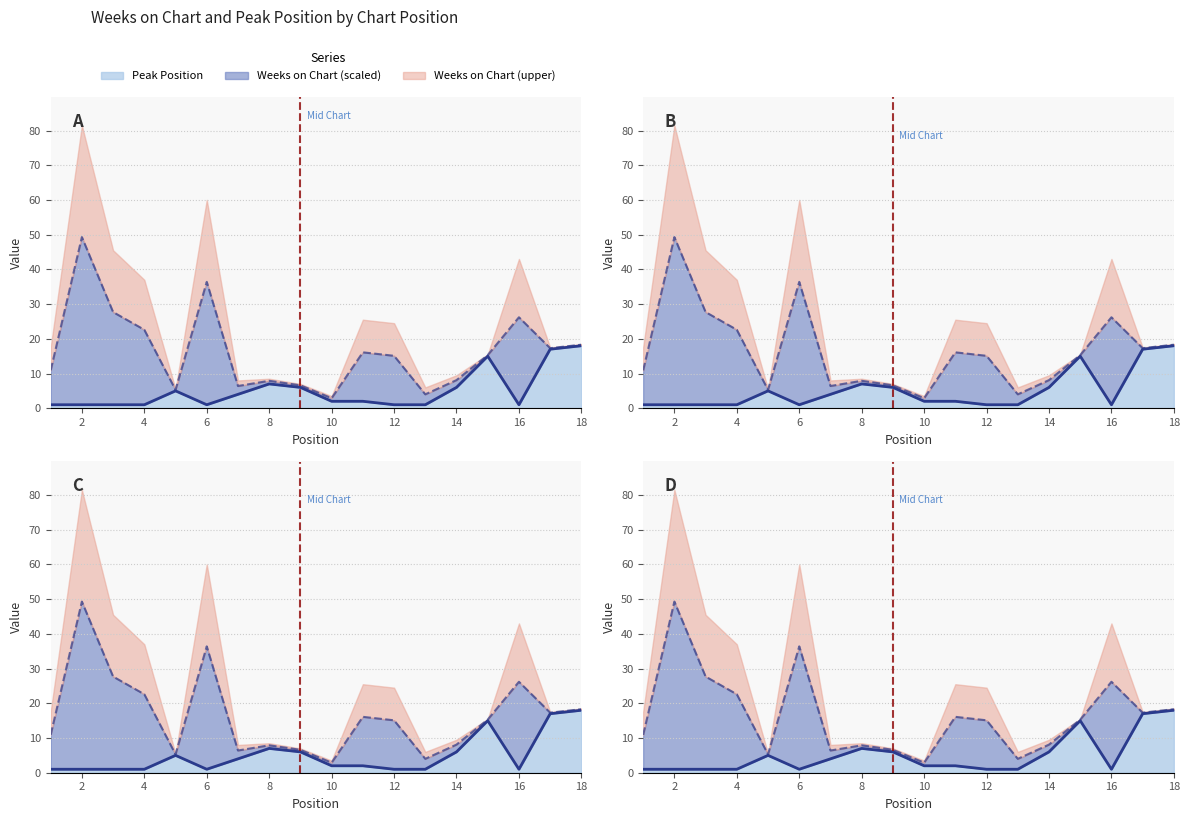

Where is the first local minimum?

6